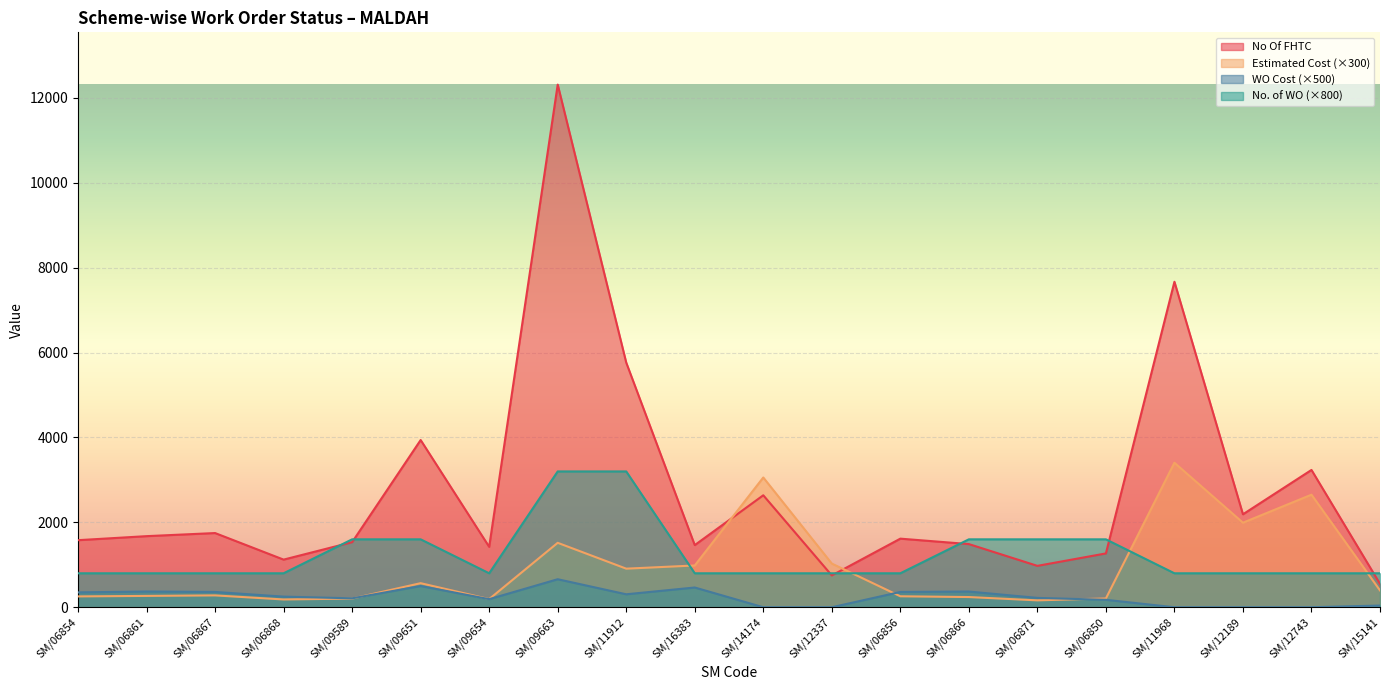

How many lines are shown in the chart?

4